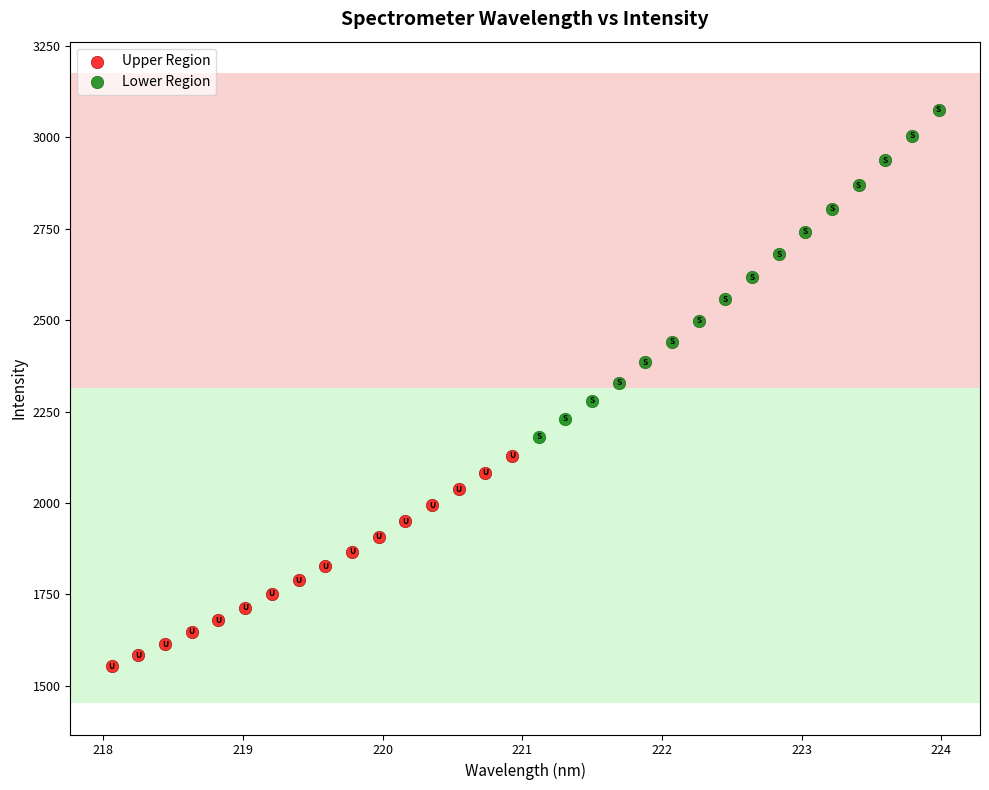

Which series contains the highest Y value?

Lower Region